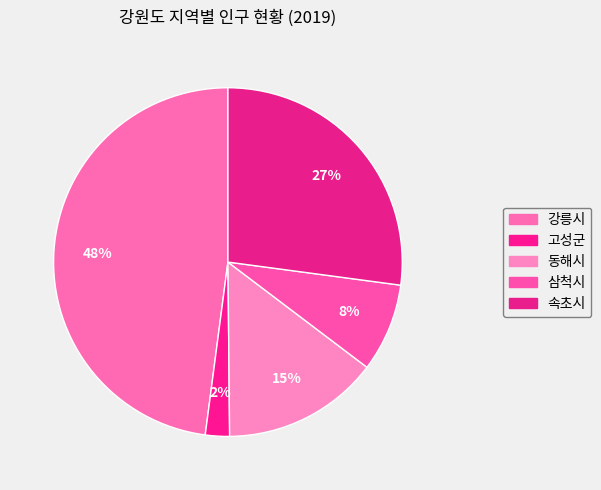

What is the change in value from 강릉시 to 고성군?

-6564